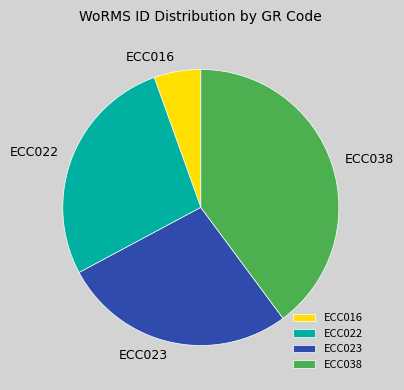

Count the number of slices in the pie.

4